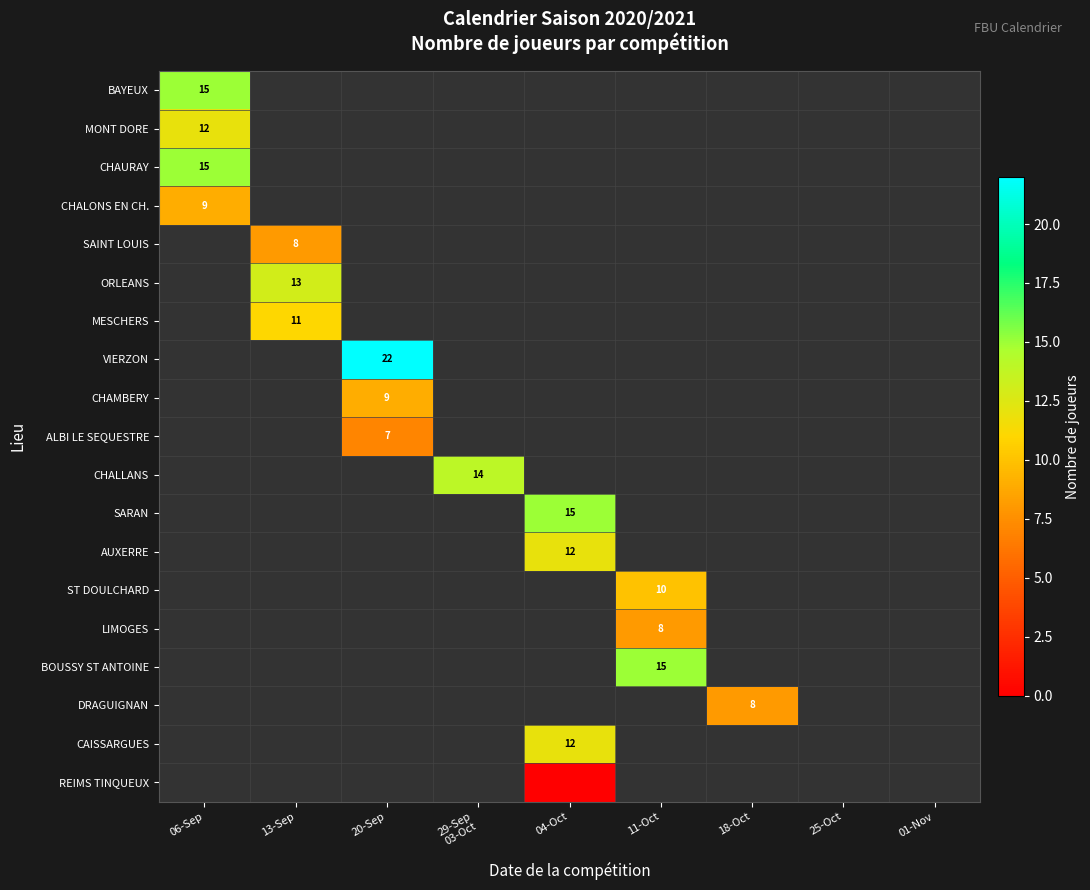

What is the smallest value displayed?

-1